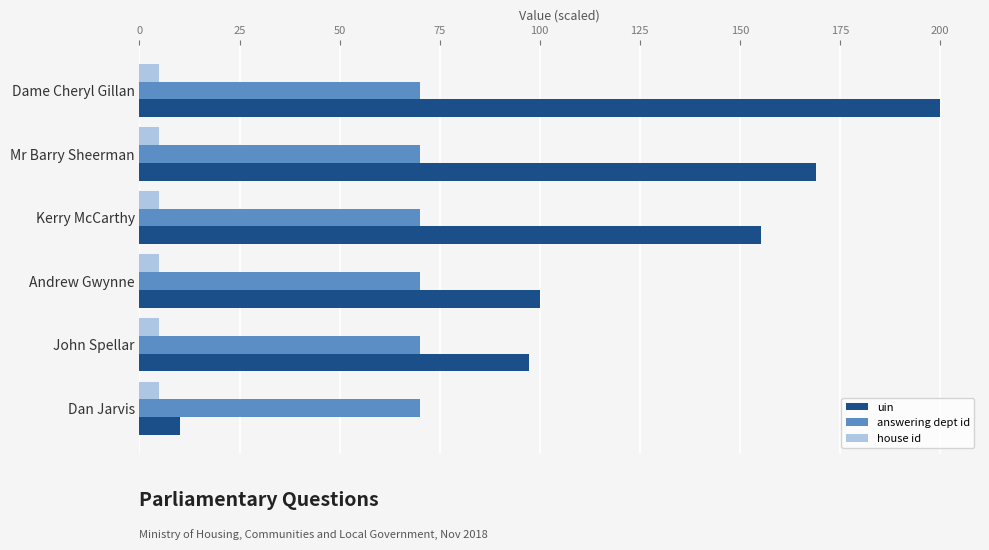

What is the sum of the answering dept id values at Dame Cheryl Gillan and Andrew Gwynne?

140.0